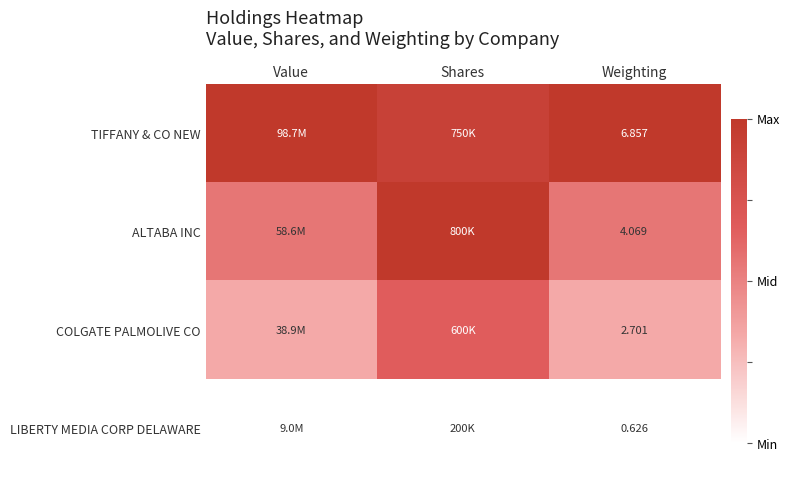

At Shares, list the series in order from smallest to largest.

LIBERTY MEDIA CORP DELAWARE, COLGATE PALMOLIVE CO, TIFFANY & CO NEW, ALTABA INC